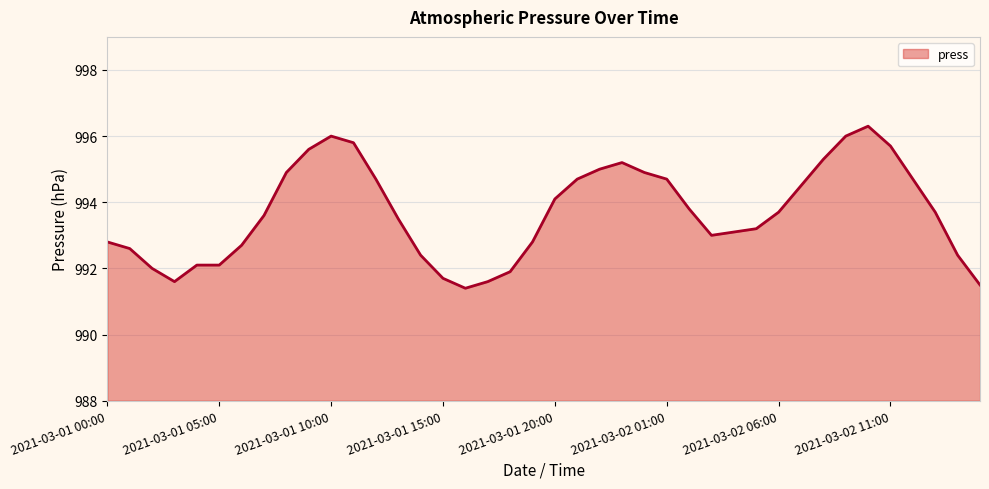

What is the difference between the maximum and minimum values?

4.9